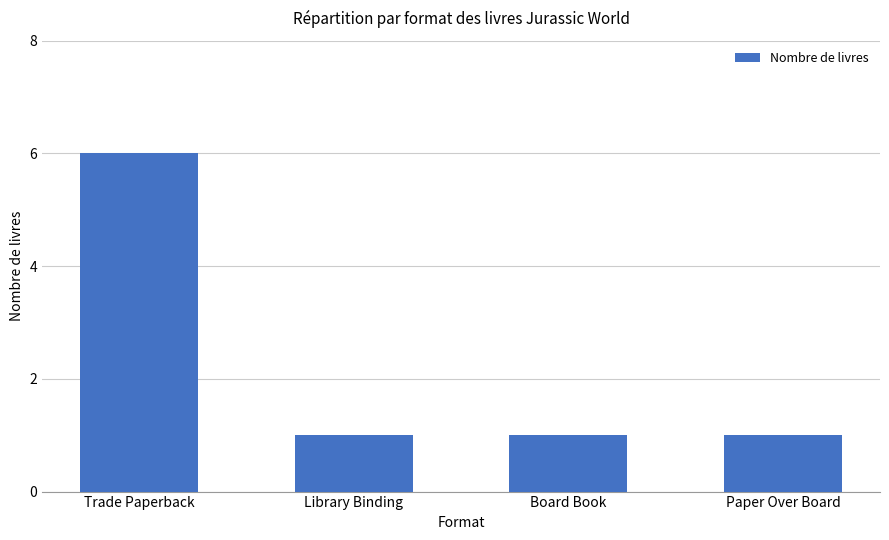

Reading left to right, extract all data points from this chart.

6	1	1	1